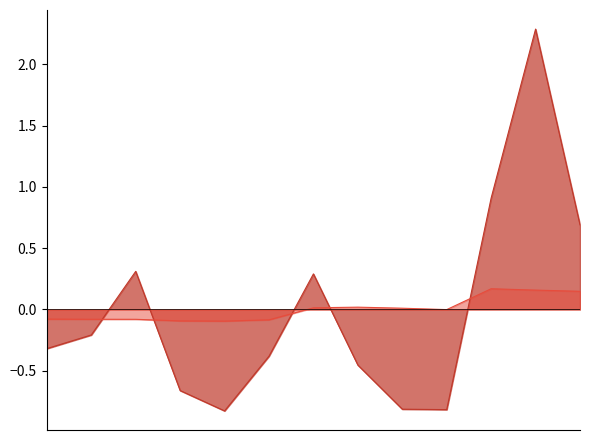

How many interior local peaks does the transactionPricePerShare series have?

2